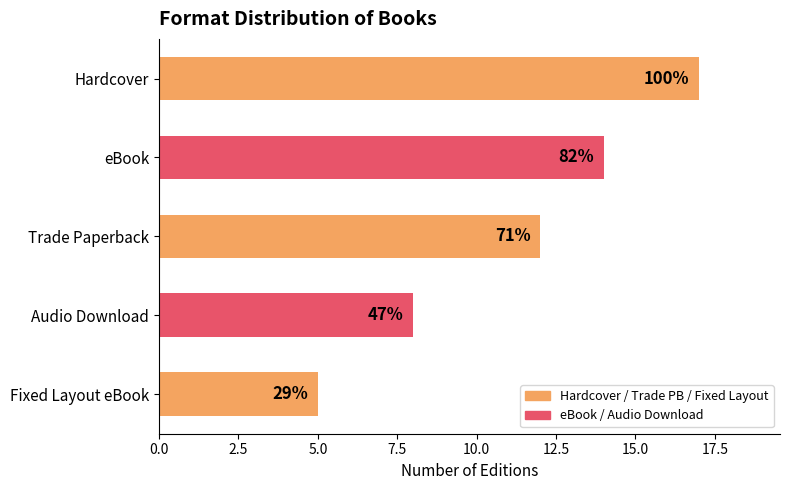

How many bars are there in total?

5